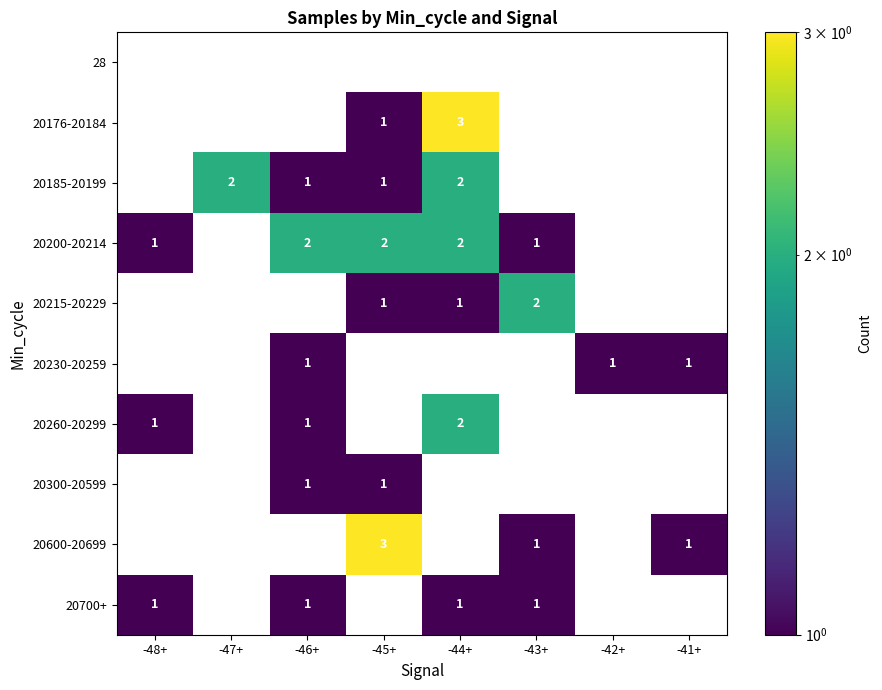

Count the 20176-20184 values in the range 0 to 1.

7